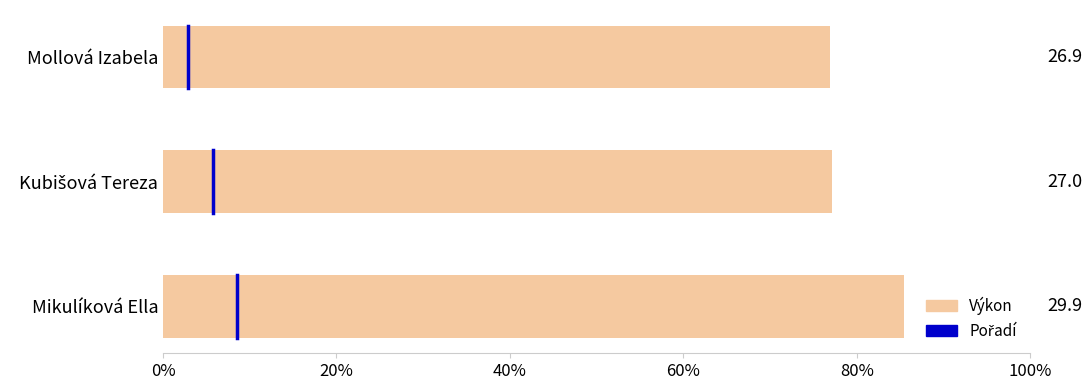

At which category does the chart reach its peak across all series?

Mikulíková Ella